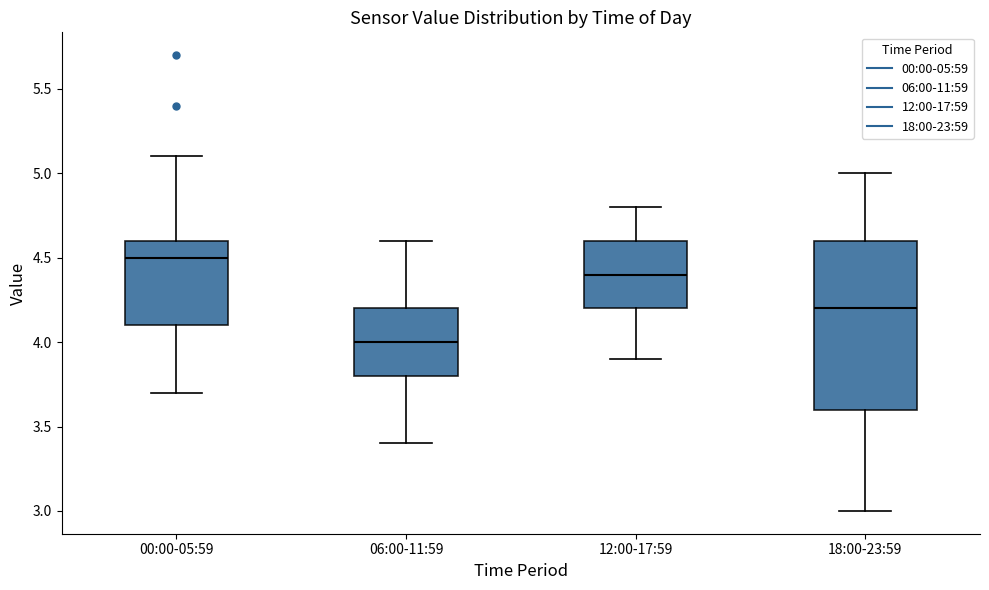

Comparing the boxes themselves (not the whiskers), which one is the tallest?

18:00-23:59